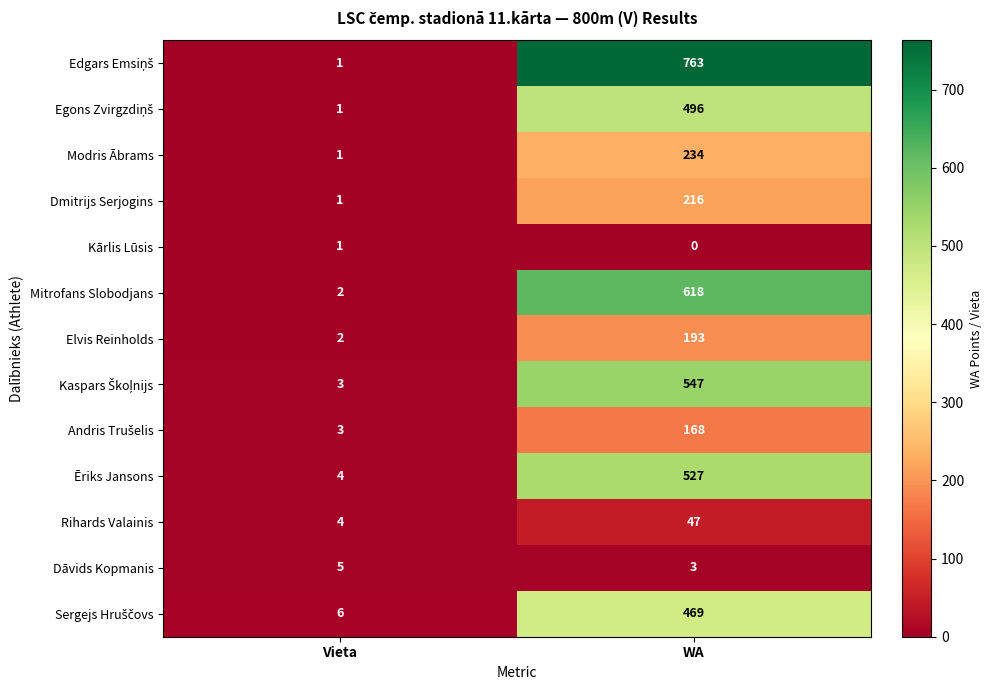

How many series are shown in this chart?

13